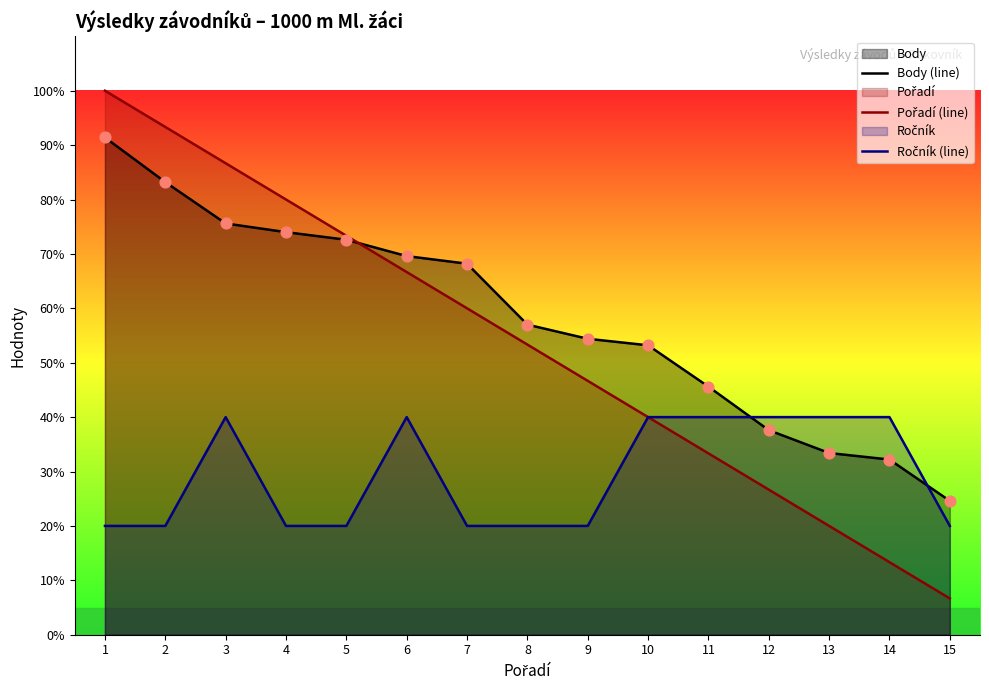

At which category is the sum across all series the highest?

1